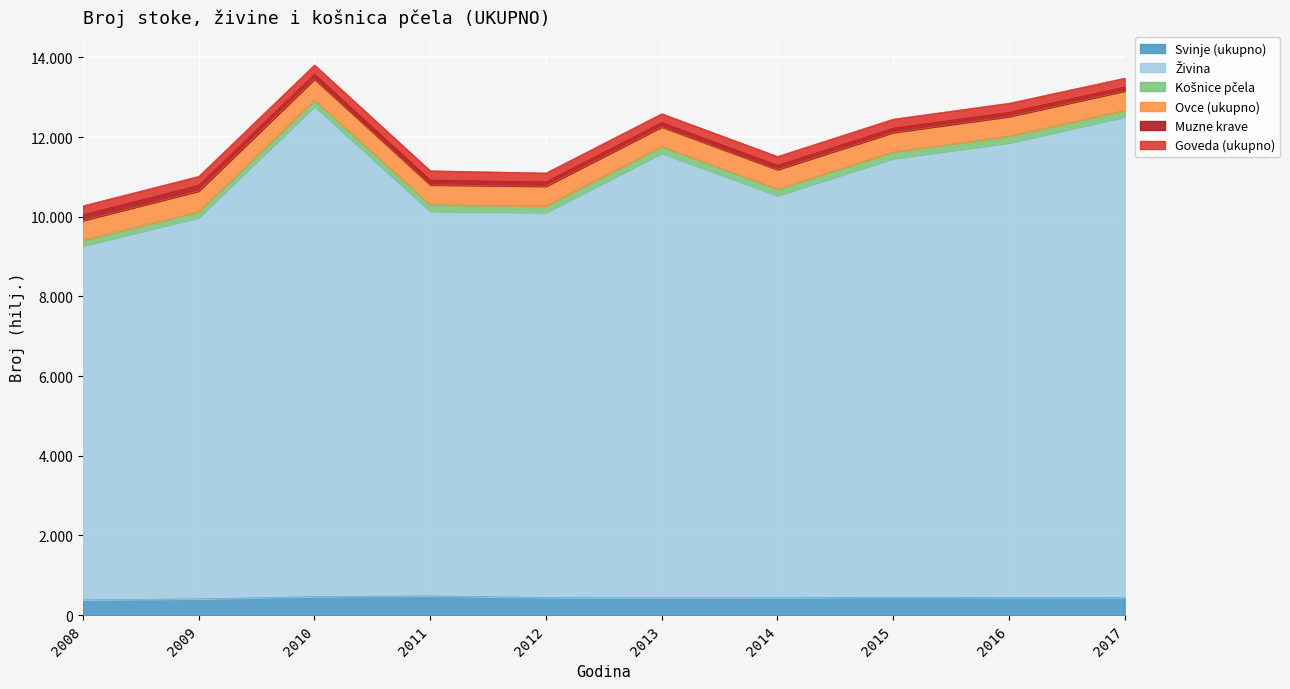

What is the highest value of the Živina series?

12304